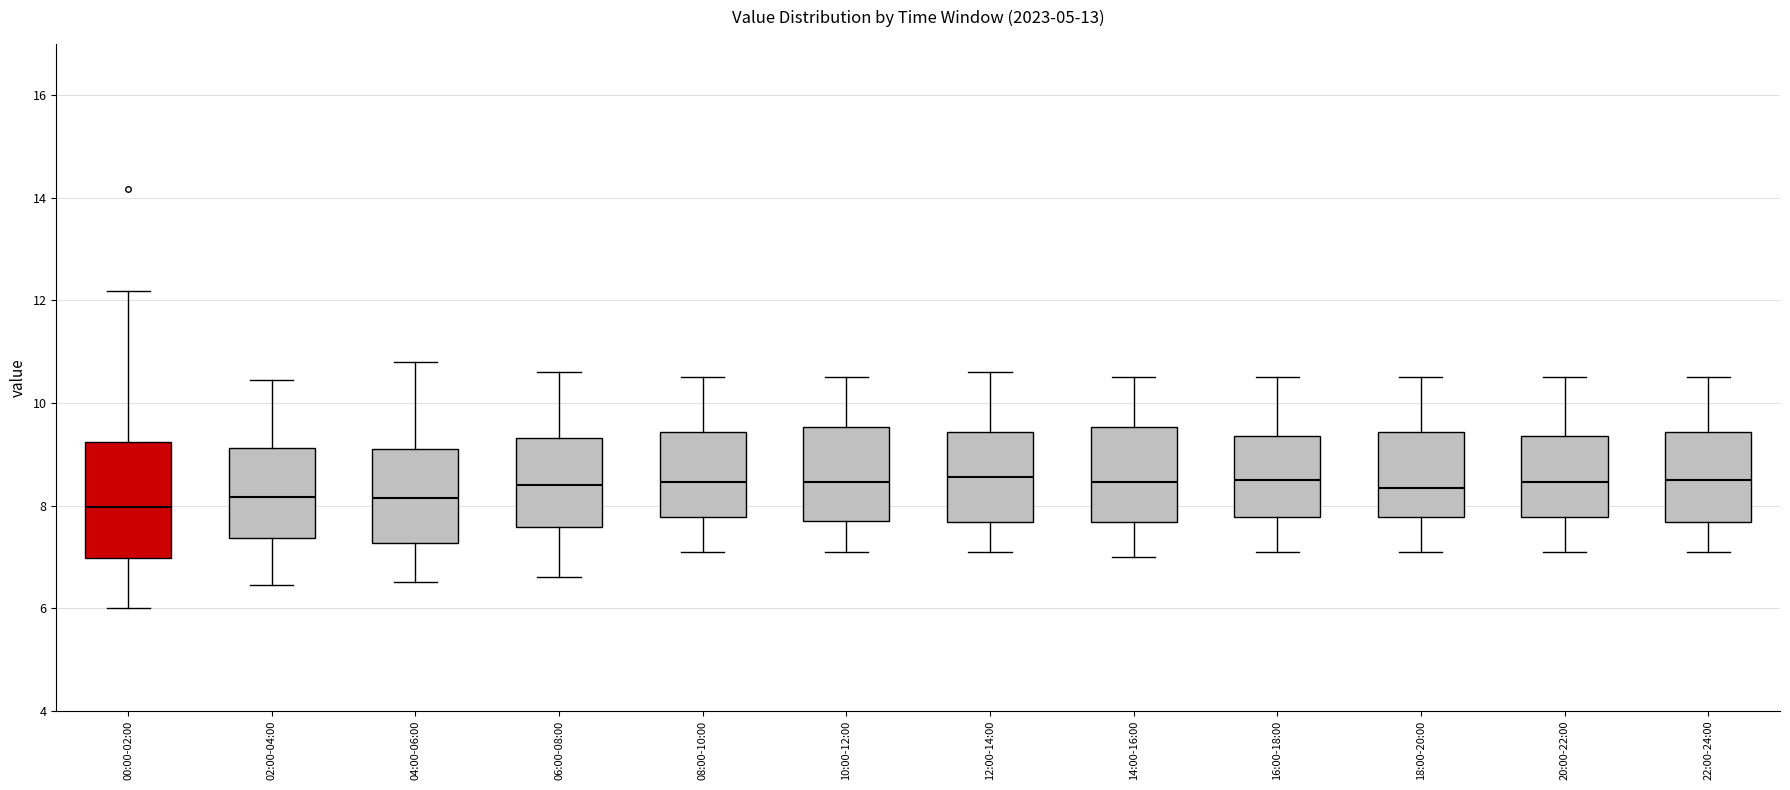

Reading left to right, read every box against the y-axis: the position of its median line, the range the box covers, and the ends of its whiskers. The values are not printed on the chart, so give them approximately, as read against the axis.

00:00-02:00: median 8.0, box 7.0 to 9.2, whiskers 6.0 to 12.2
02:00-04:00: median 8.2, box 7.4 to 9.2, whiskers 6.4 to 10.4
04:00-06:00: median 8.2, box 7.2 to 9.2, whiskers 6.6 to 10.8
06:00-08:00: median 8.4, box 7.6 to 9.4, whiskers 6.6 to 10.6
08:00-10:00: median 8.4, box 7.8 to 9.4, whiskers 7.2 to 10.6
10:00-12:00: median 8.4, box 7.8 to 9.6, whiskers 7.2 to 10.6
12:00-14:00: median 8.6, box 7.6 to 9.4, whiskers 7.2 to 10.6
14:00-16:00: median 8.4, box 7.6 to 9.6, whiskers 7.0 to 10.6
16:00-18:00: median 8.6, box 7.8 to 9.4, whiskers 7.2 to 10.6
18:00-20:00: median 8.4, box 7.8 to 9.4, whiskers 7.2 to 10.6
20:00-22:00: median 8.4, box 7.8 to 9.4, whiskers 7.2 to 10.6
22:00-24:00: median 8.6, box 7.6 to 9.4, whiskers 7.2 to 10.6